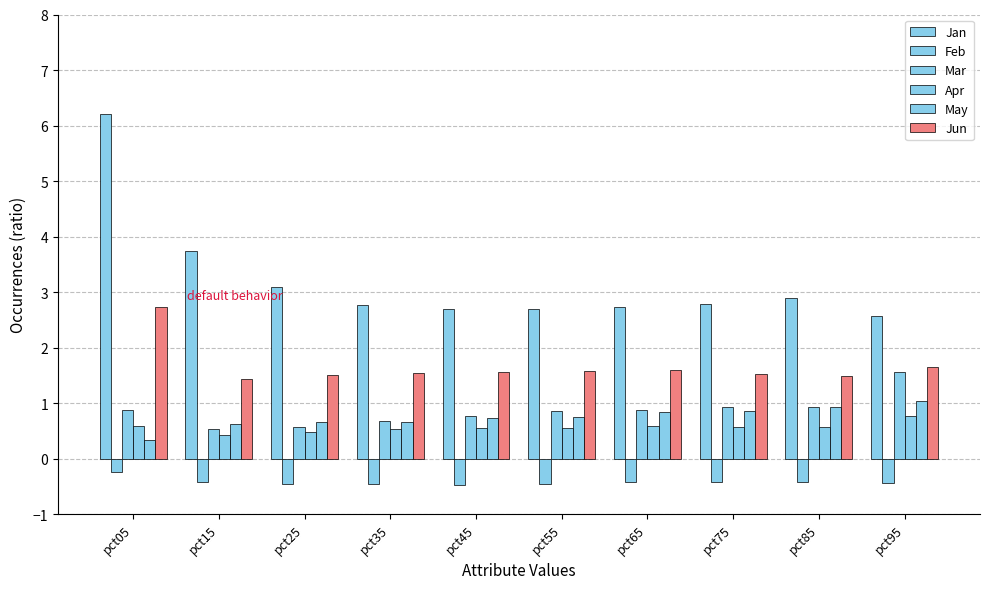

Which series has the largest range (max minus min)?

Jan